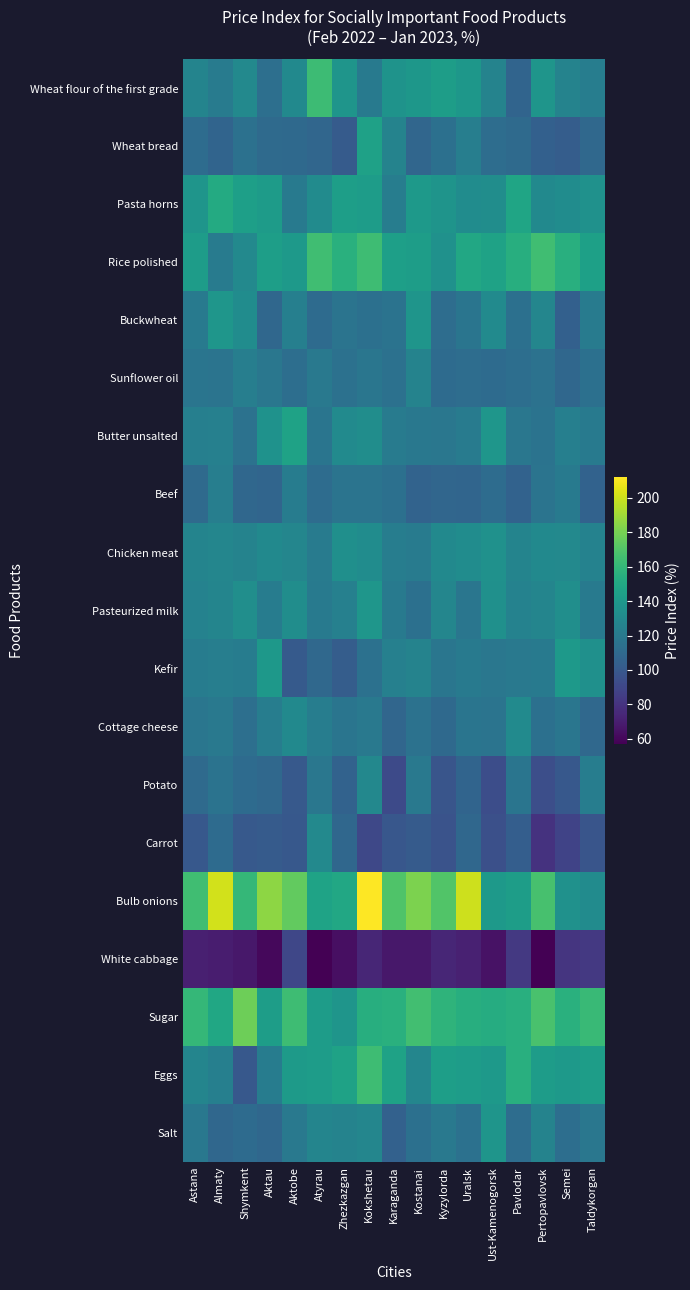

Which series has the largest total across all categories?

Bulb onions